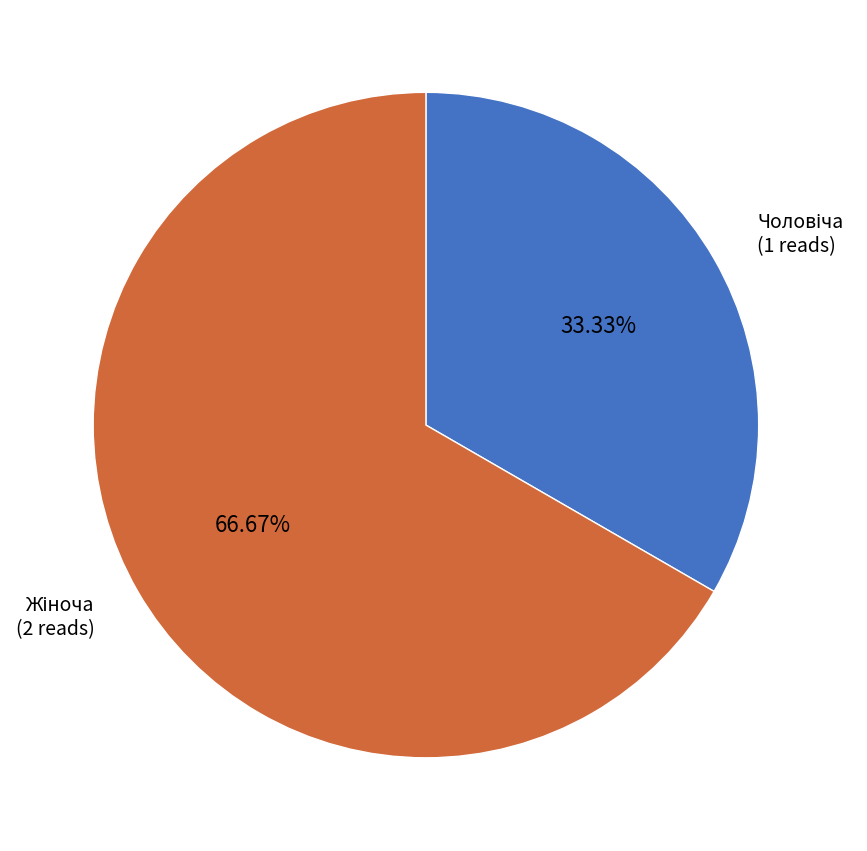

Does any single category account for the majority?

Yes